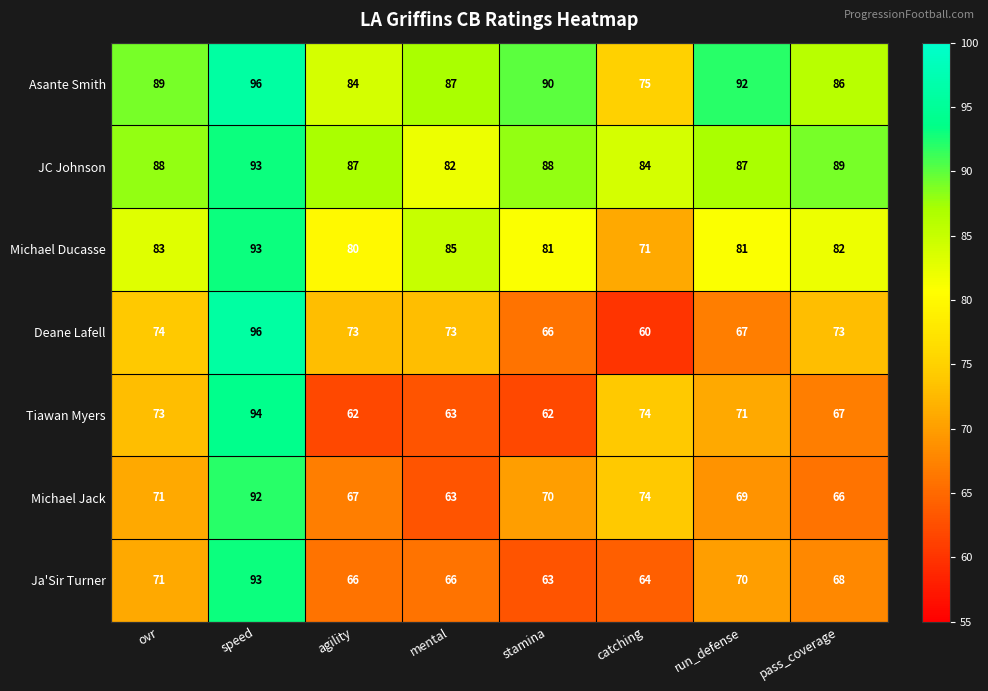

At how many categories does at least one series exceed 74?

8